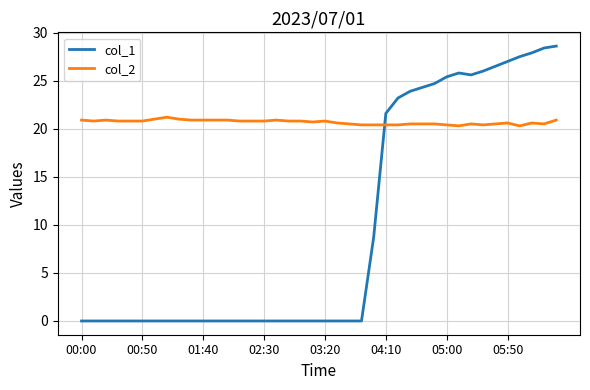

What is the greatest value displayed?

28.6